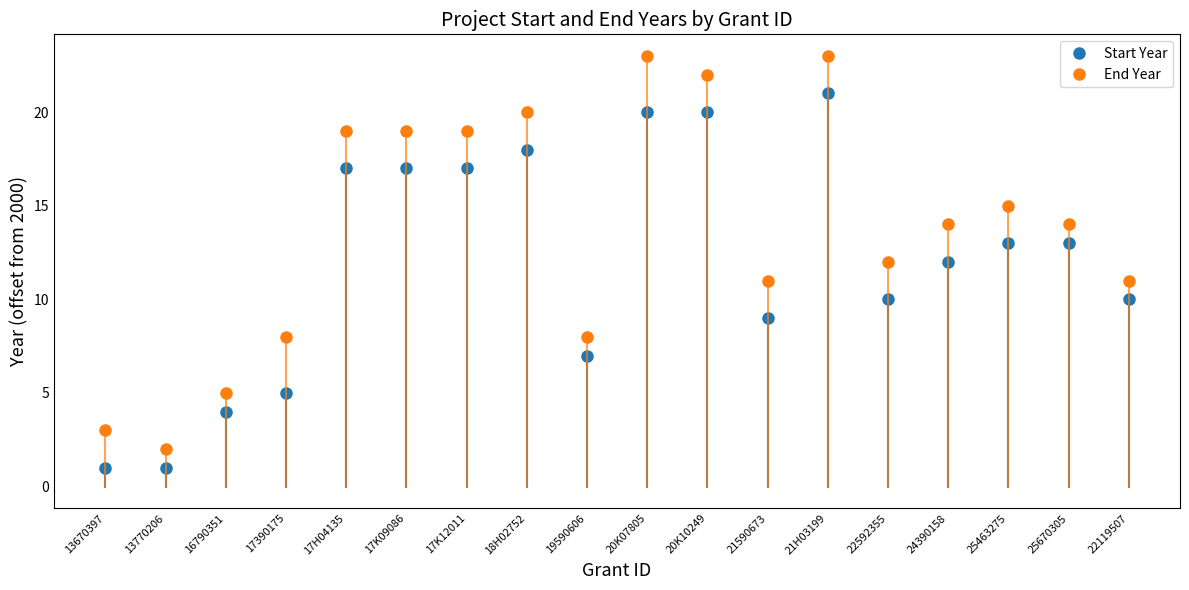

What is the label of the 6th point from the right?

21H03199